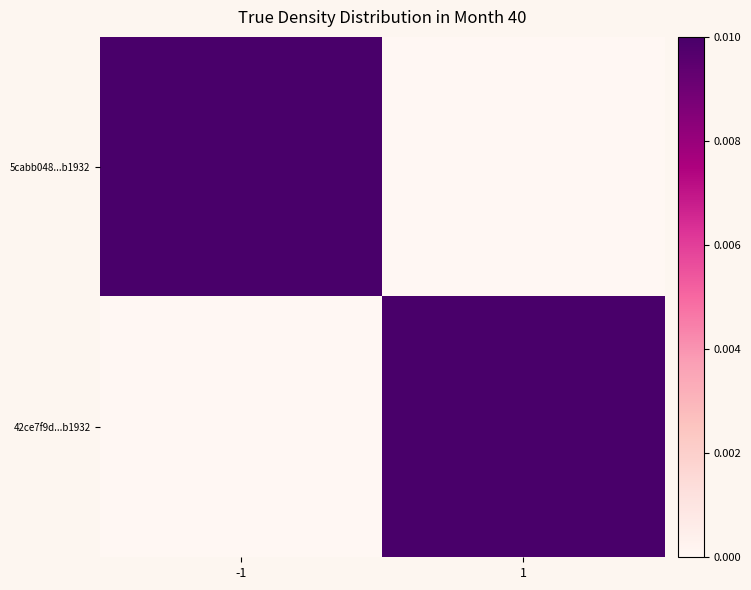

Between -1 and 1, which series saw the biggest shift?

5cabb048...b1932